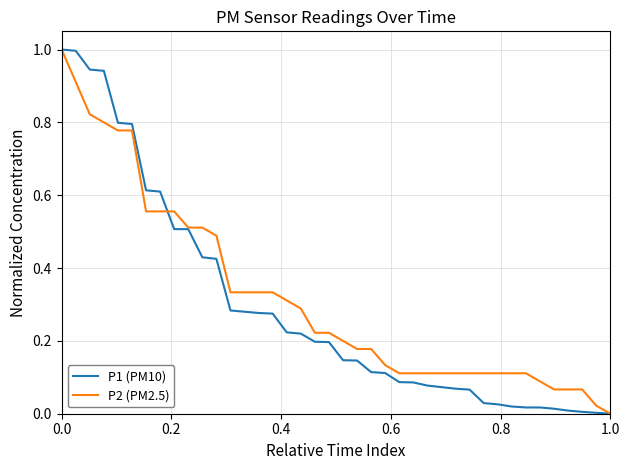

What is the maximum value for P1 (PM10)?

1.0